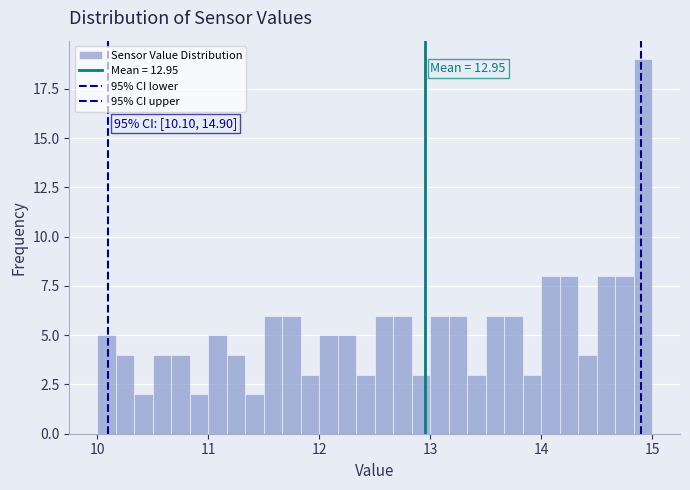

Read against the x-axis, roughly where is the centre of the tallest bar?

14.9